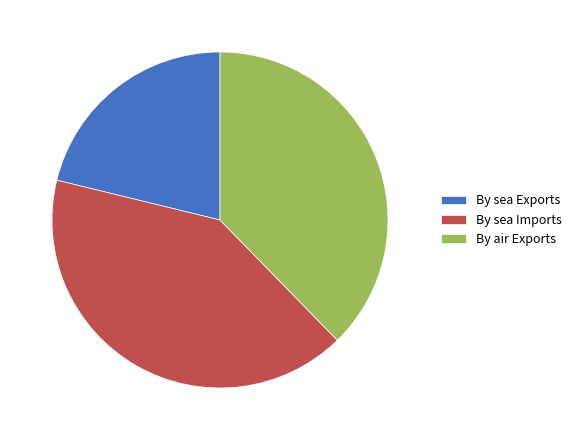

Which category has the biggest portion of the pie?

By sea Imports